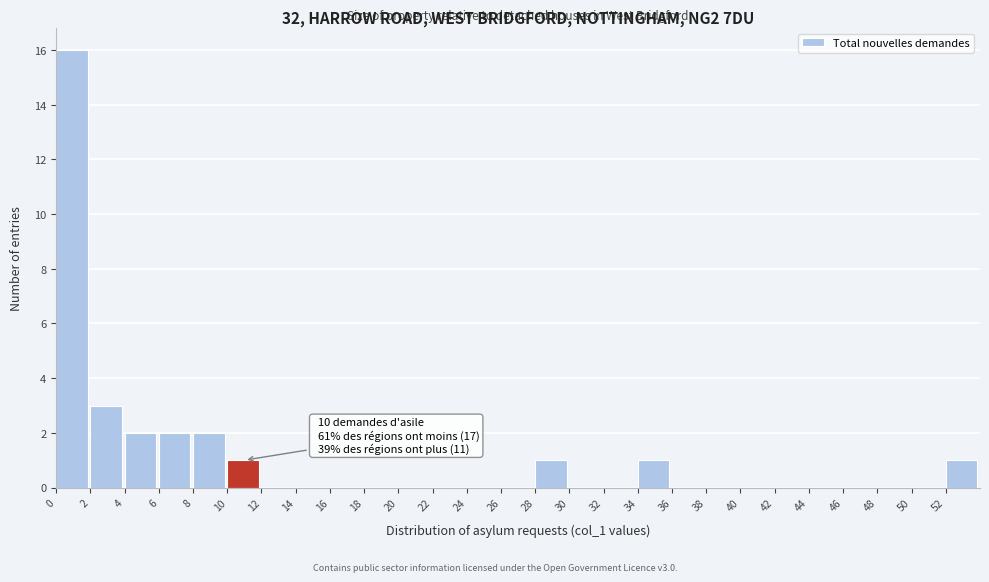

Over which range of the x-axis is the bar tallest?

0 to 2